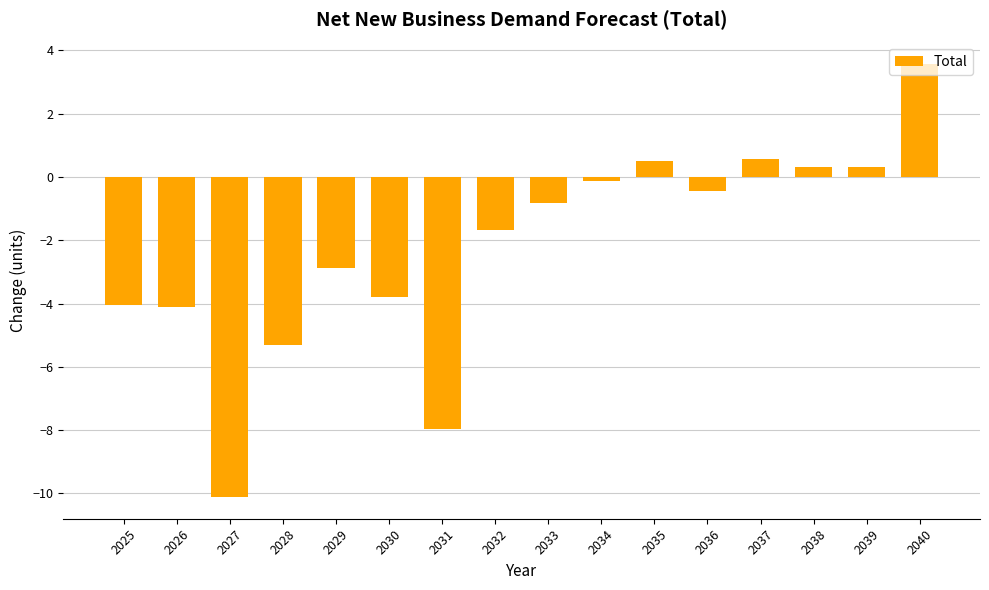

The chart shows a value of 0.6 at 2037. True or false?

True